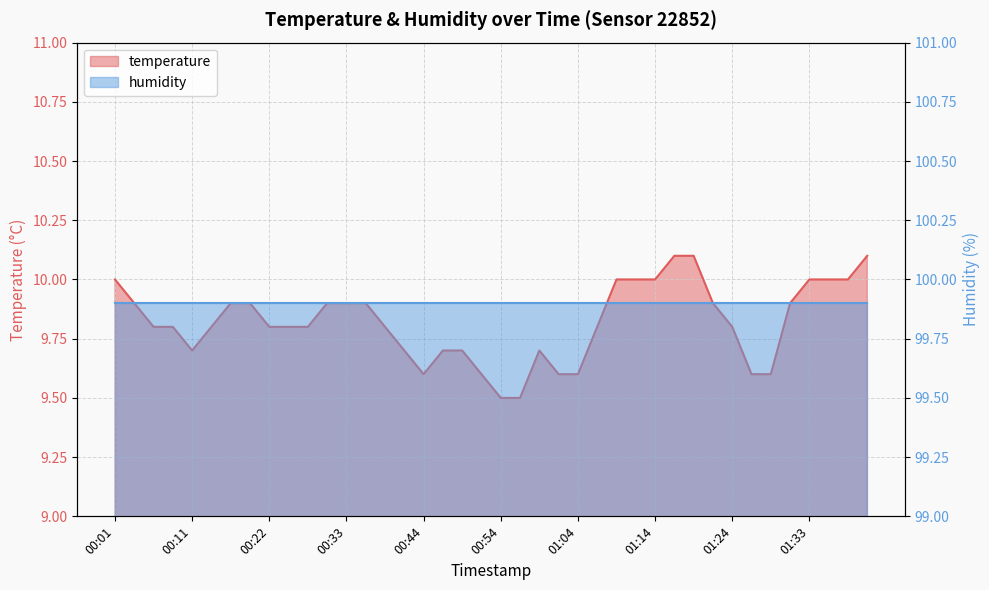

List the labels in order of value, smallest first.

00:54, 00:56, 00:44, 00:51, 01:01, 01:04, 01:26, 01:29, 00:11, 00:41, 00:46, 00:49, 00:59, 00:06, 00:09, 00:14, 00:22, 00:24, 00:27, 00:38, 01:06, 01:24, 00:04, 00:16, 00:19, 00:30, 00:33, 00:36, 01:21, 01:31, 00:01, 01:09, 01:11, 01:14, 01:33, 01:36, 01:38, 01:16, 01:19, 01:41